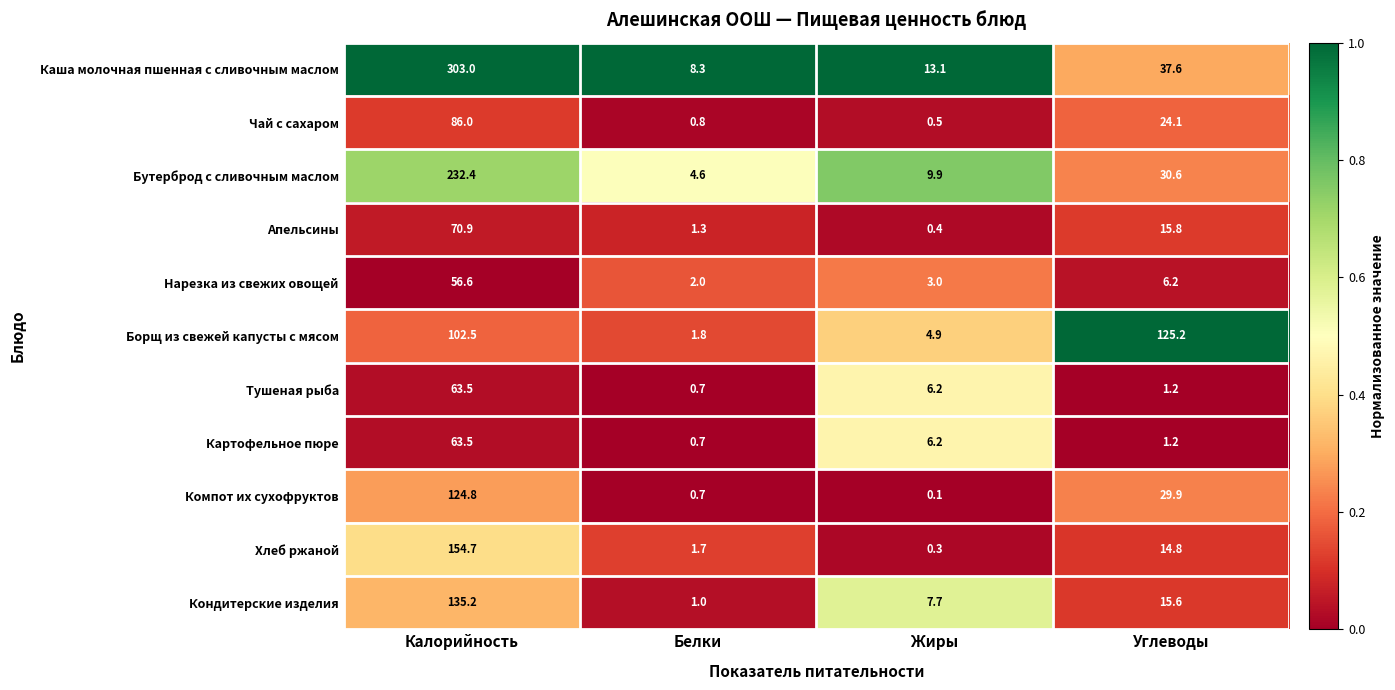

Which series has the largest range (max minus min)?

Каша молочная пшенная с сливочным маслом